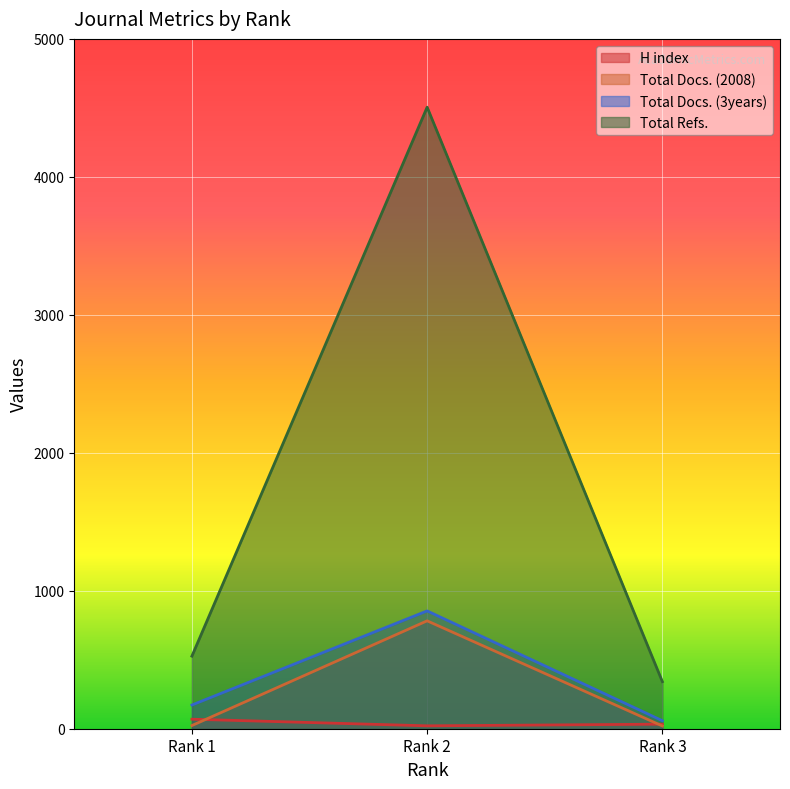

At how many categories does at least one series exceed 2452?

1